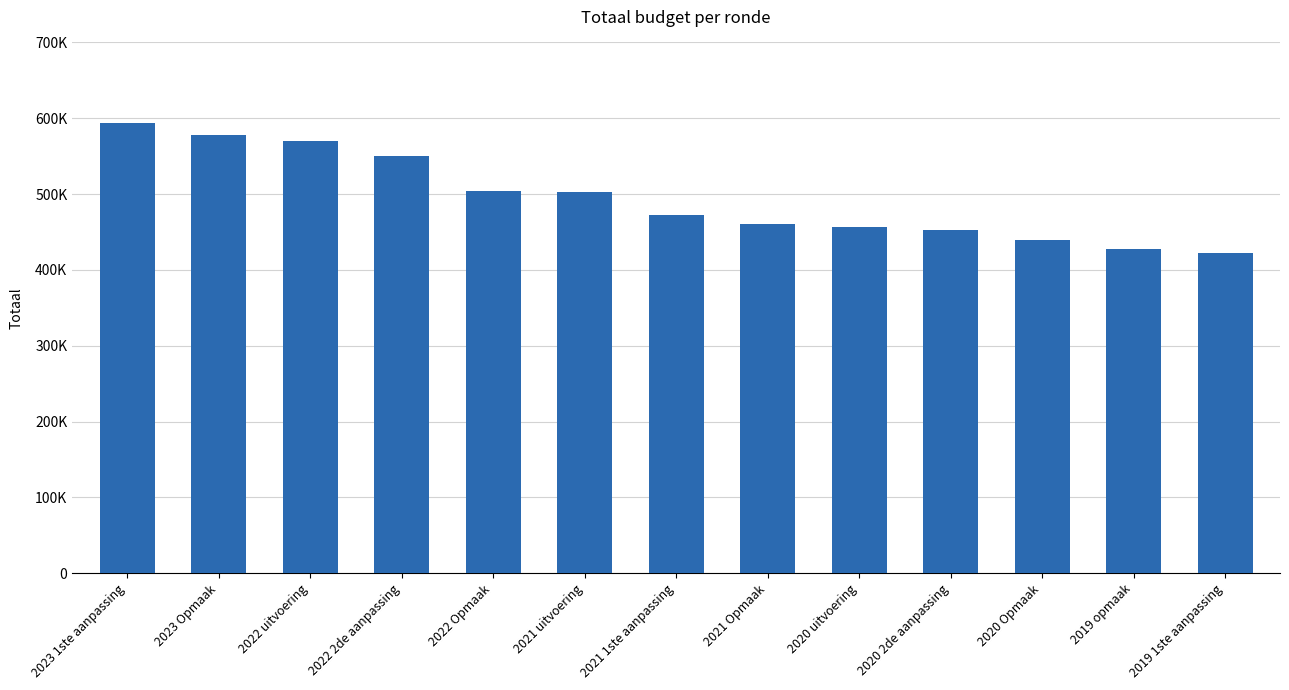

What position from the left is 2023 Opmaak?

2